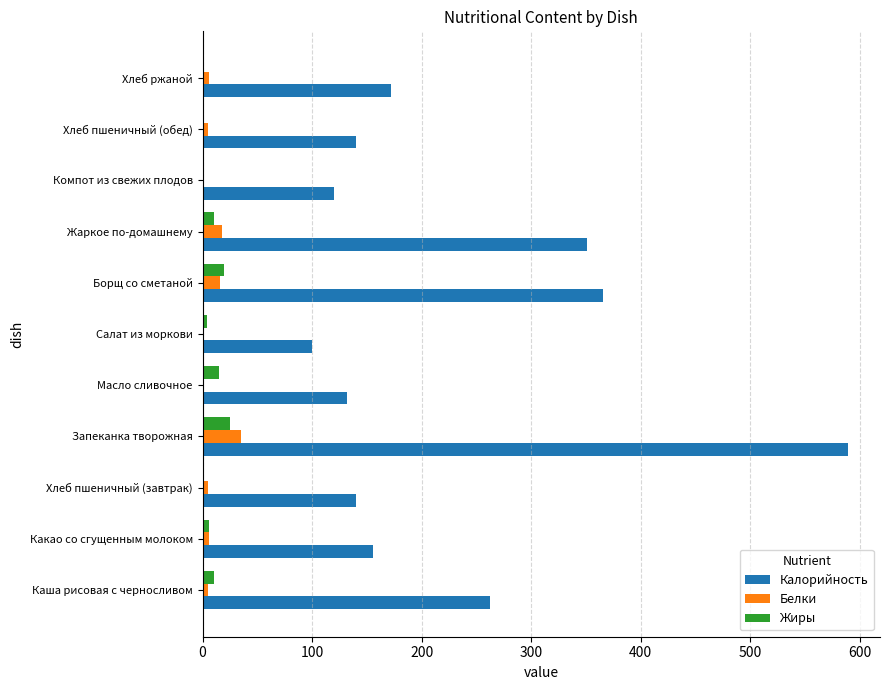

Which category has the highest value in the Белки series?

Запеканка творожная